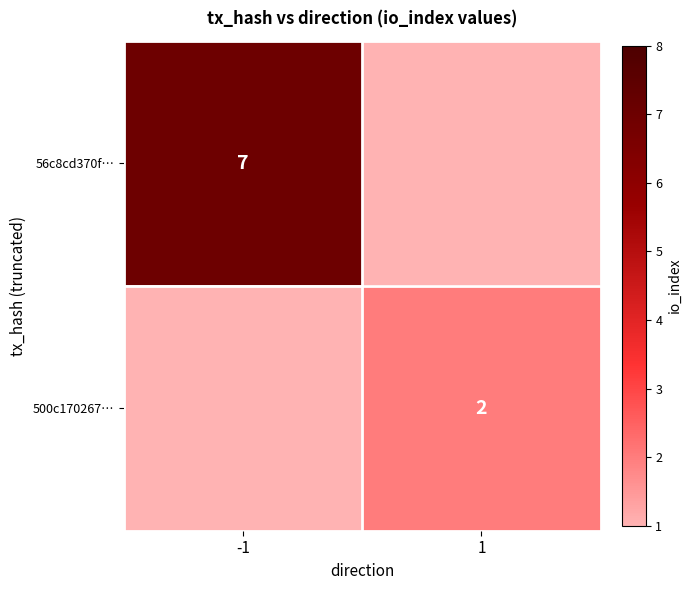

The 500c170267… series shows 1 at 1. True or false?

False